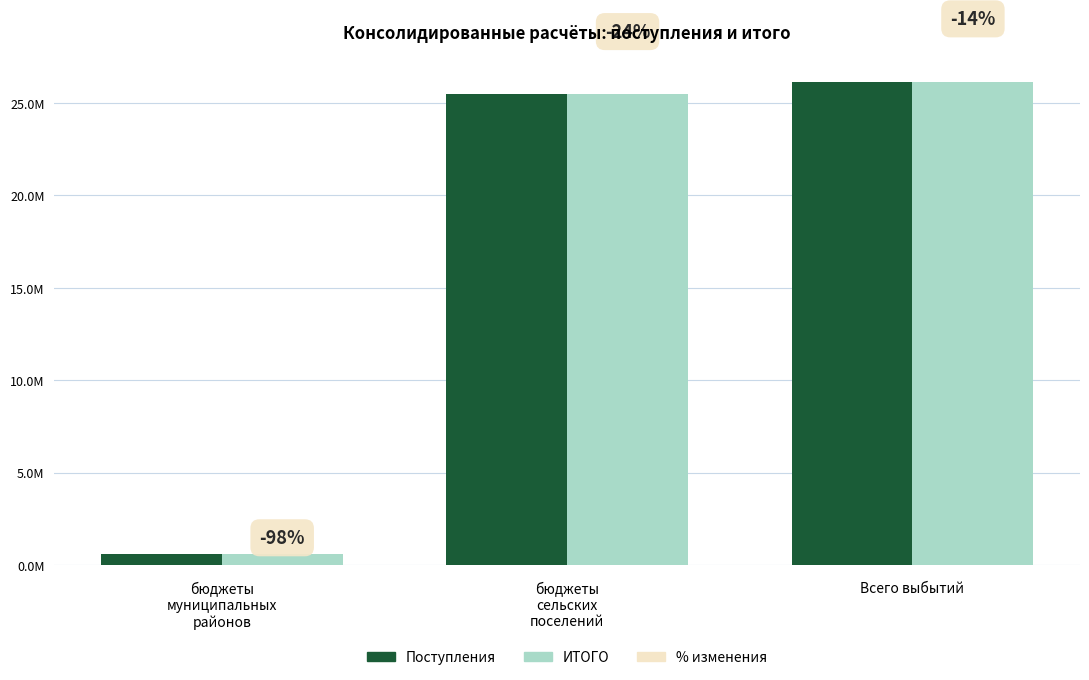

Are the bars grouped side by side (vs. stacked)?

Yes